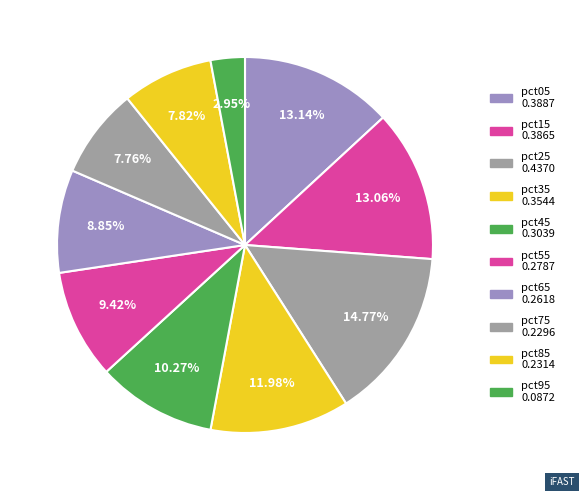

To the nearest percent, what percentage of the pie is pct95?

3%